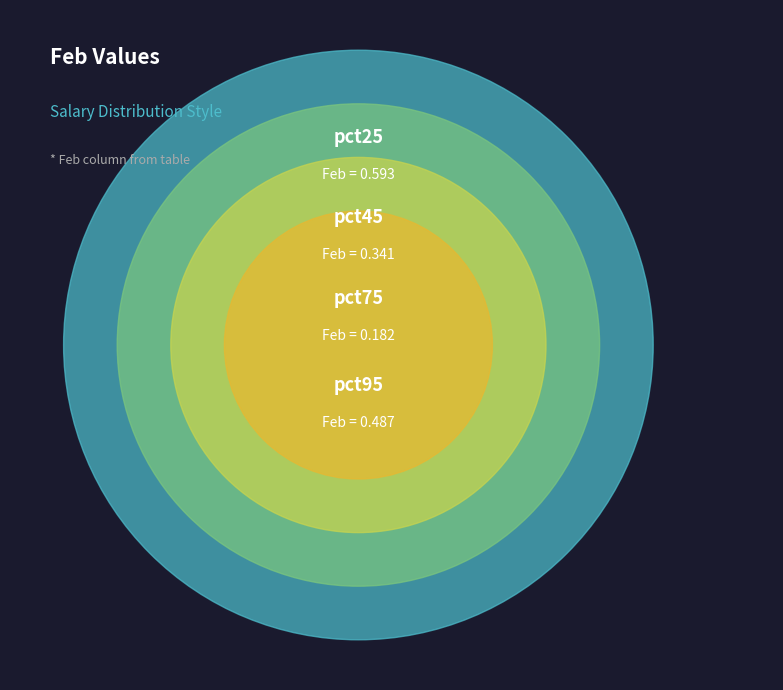

Is there any slice that represents more than half of the pie?

No